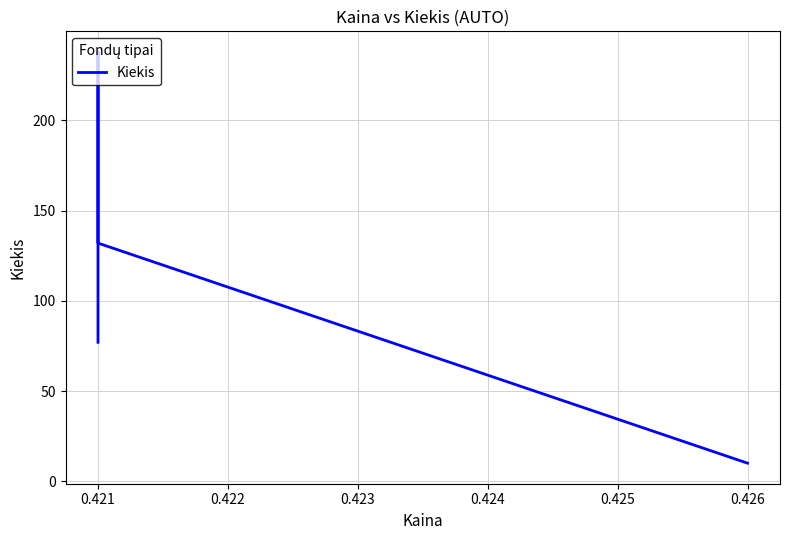

Is it true that the value at 0.421 is 326?

False